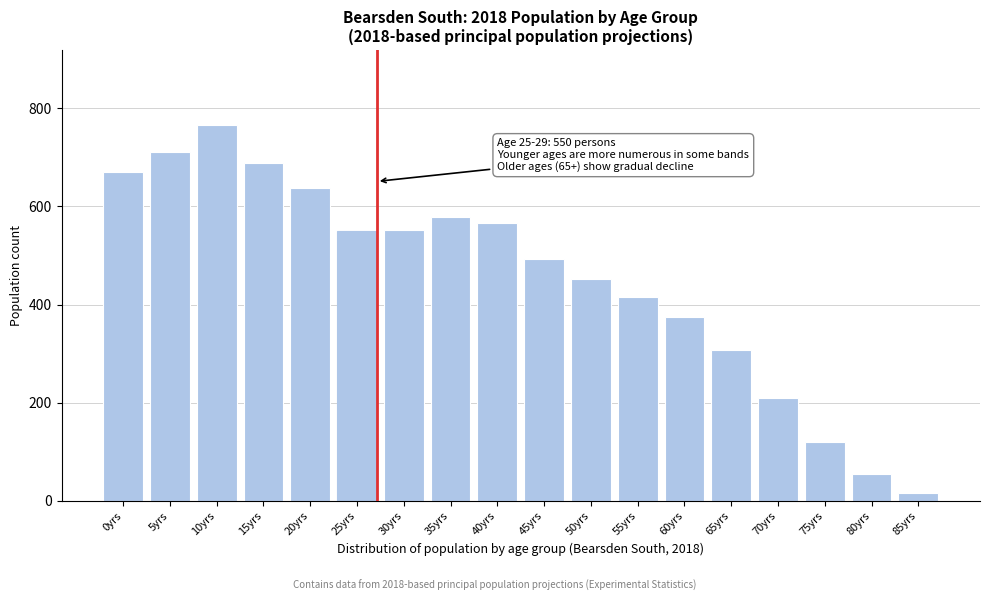

What is the label of the 8th bar from the left?

35yrs